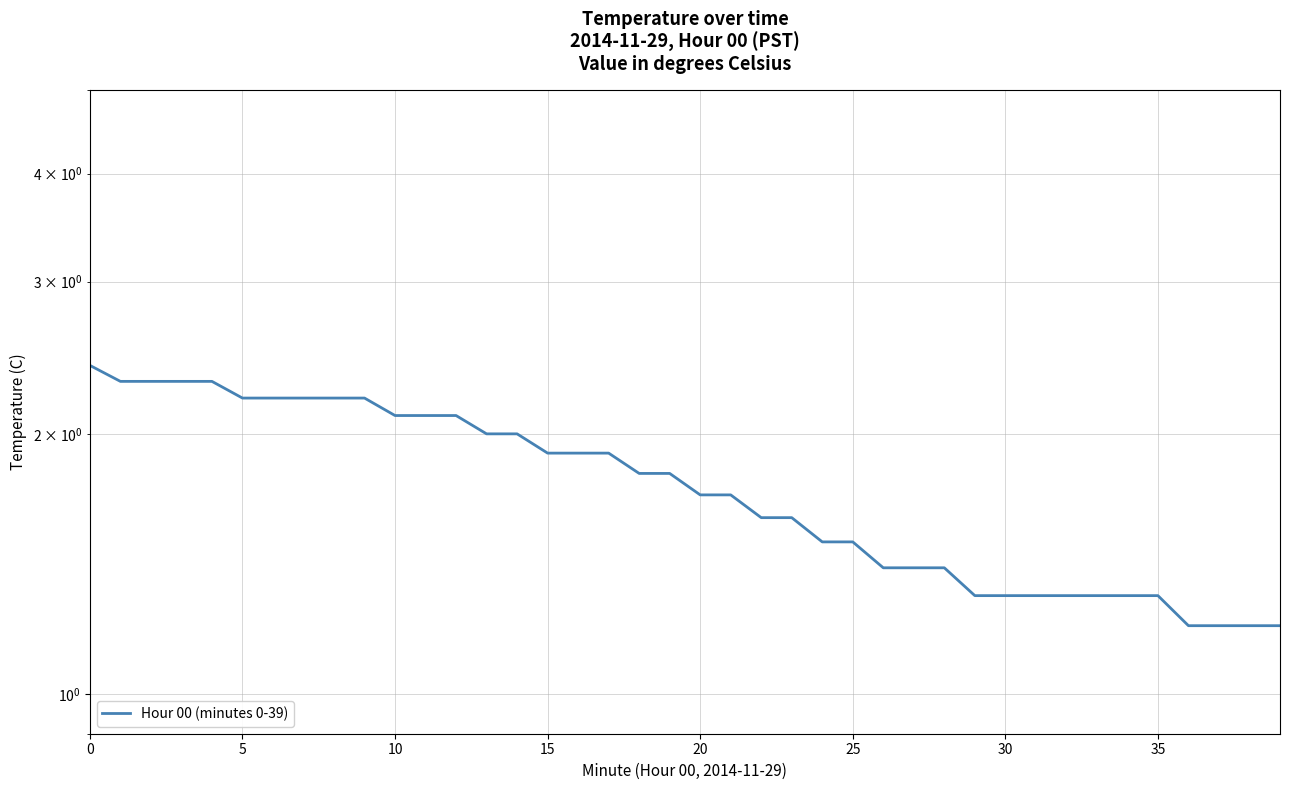

How many lines are shown in the chart?

1